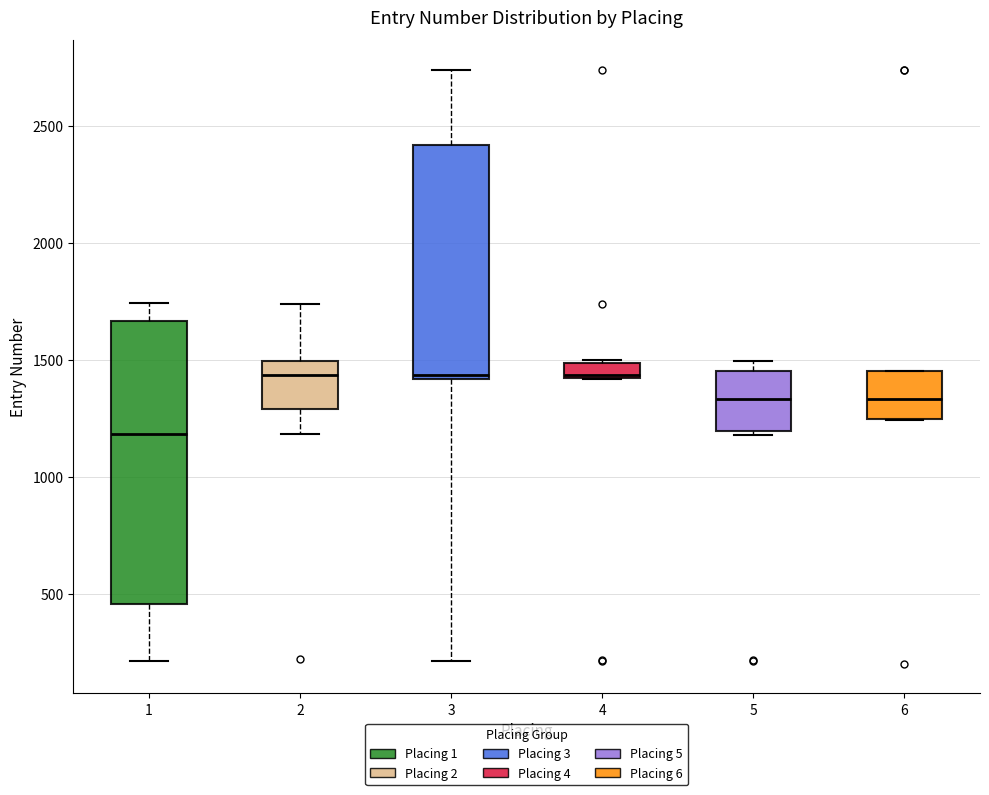

Which box is the tallest, from its lower edge to its upper edge?

1